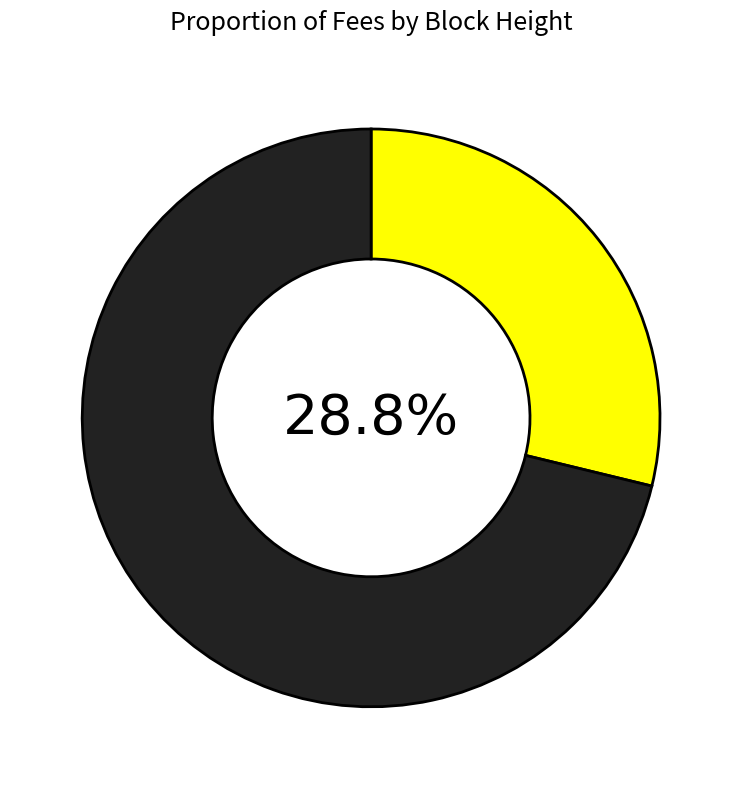

How many segments does this pie chart have?

2